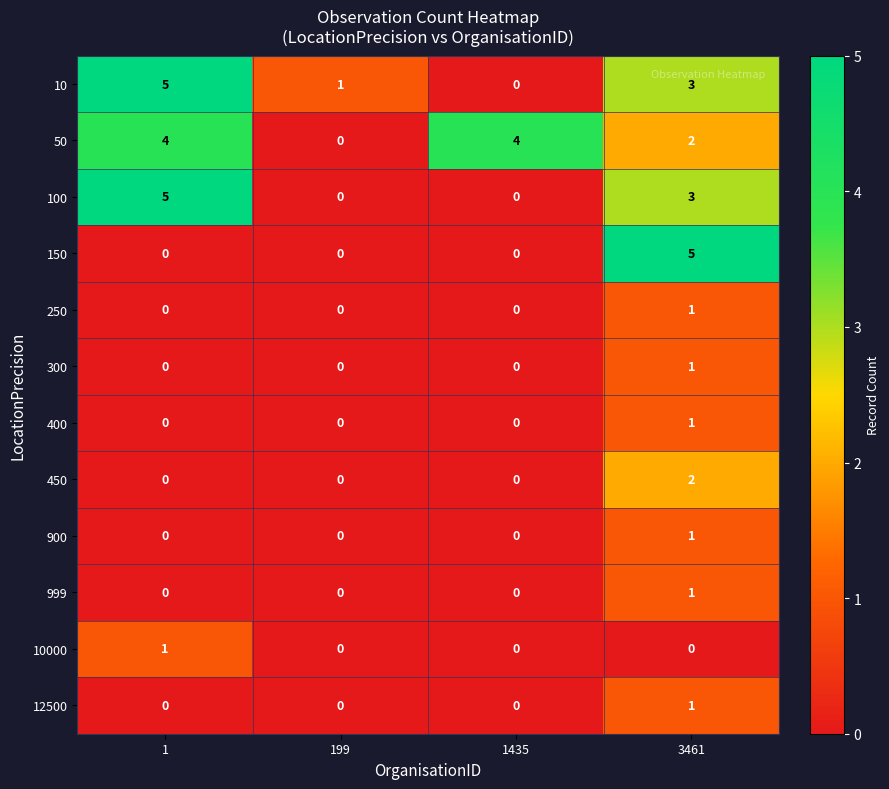

Between 199 and 1435, which series saw the biggest shift?

50